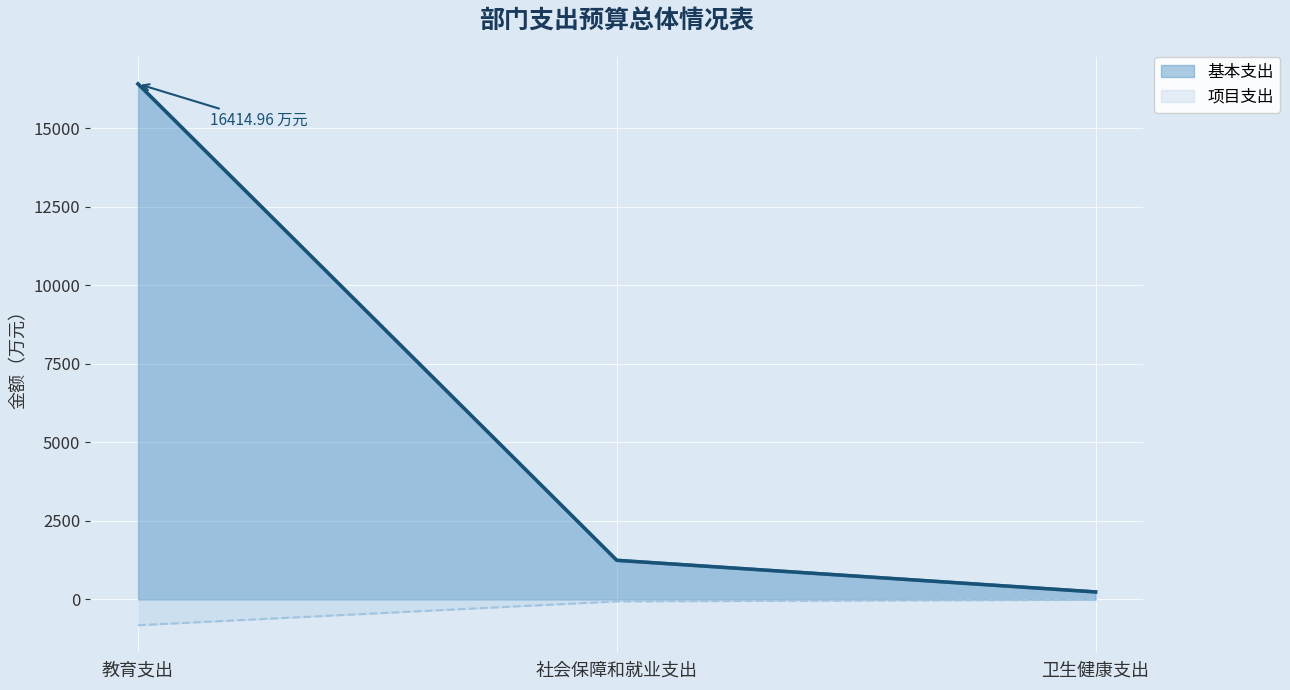

What is the difference between the maximum and minimum values?

16176.1